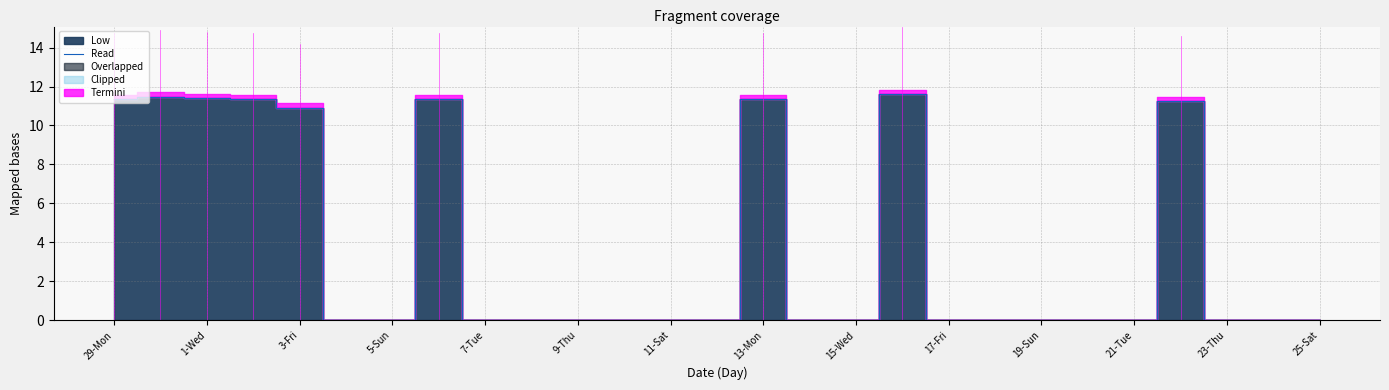

Is it true that Read equals -6.1 at 5-Sun?

False